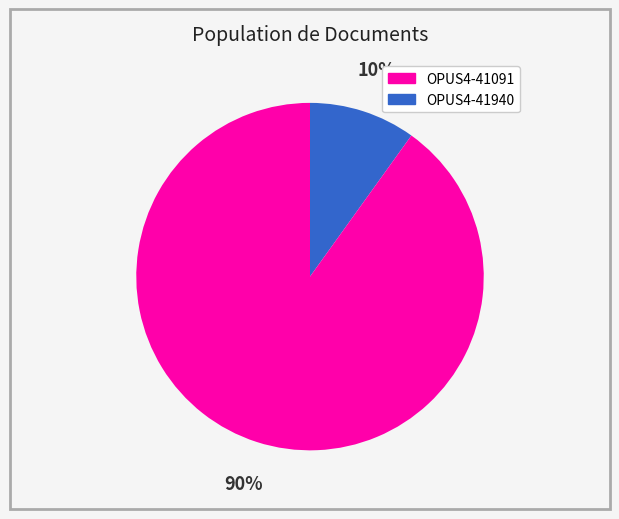

Is there a majority slice in this chart?

Yes